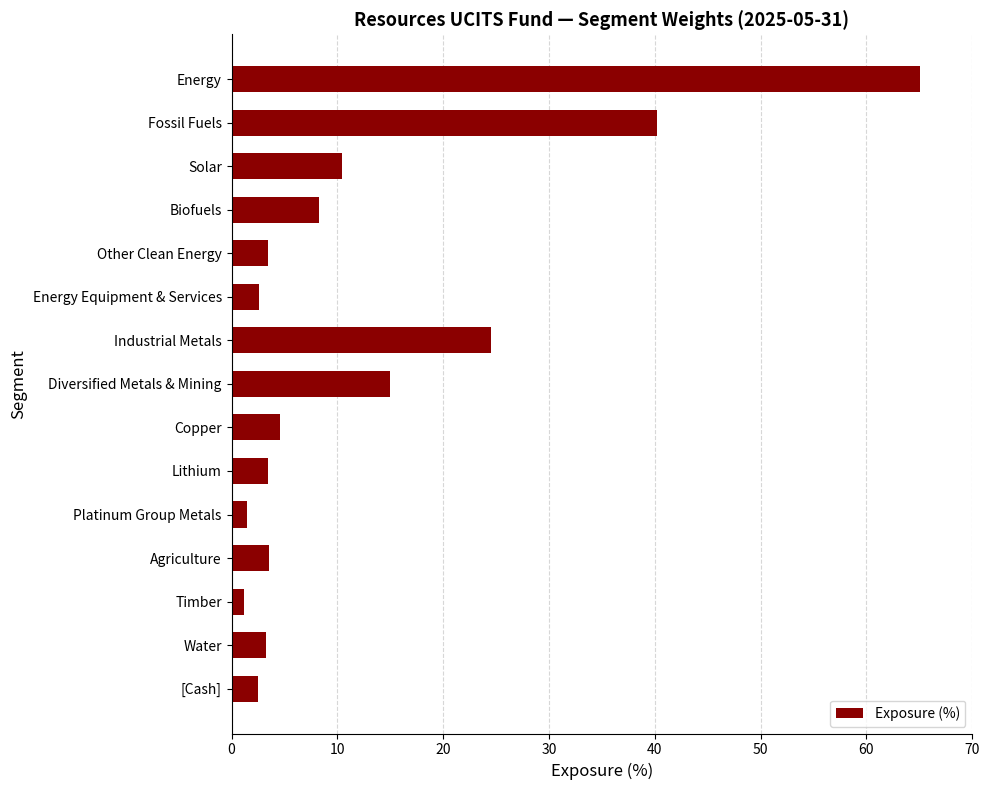

The chart shows a value of 6.1 at Agriculture. True or false?

False